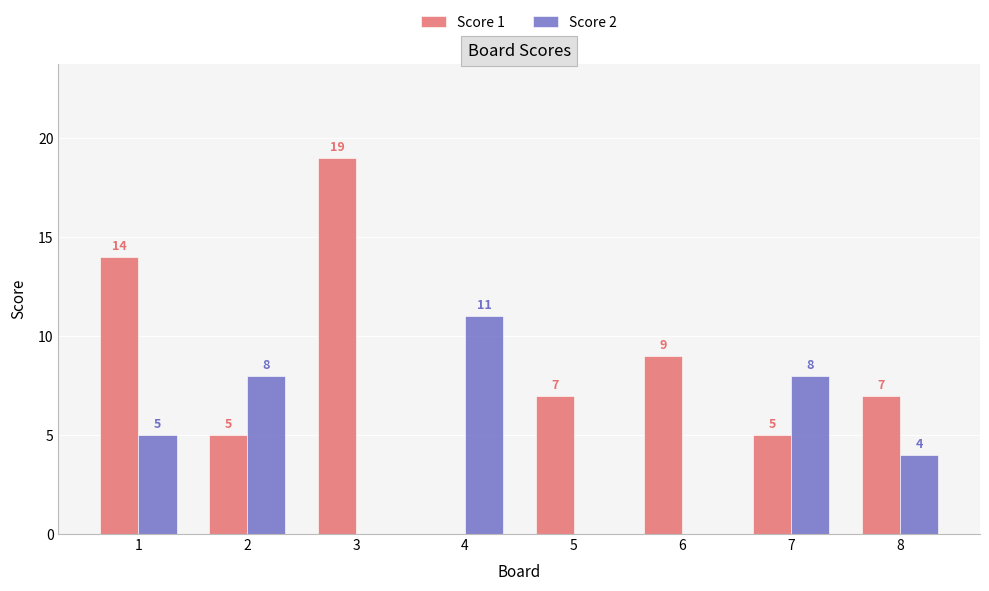

What is the maximum value shown in the chart?

19